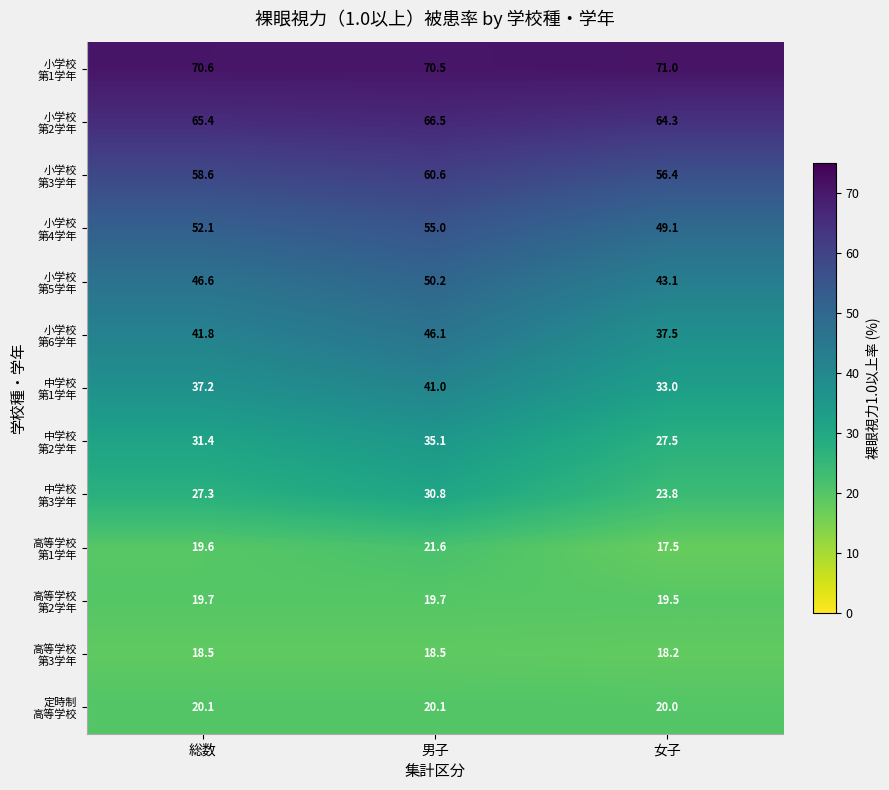

What is the difference between the highest and lowest values at 総数?

52.1